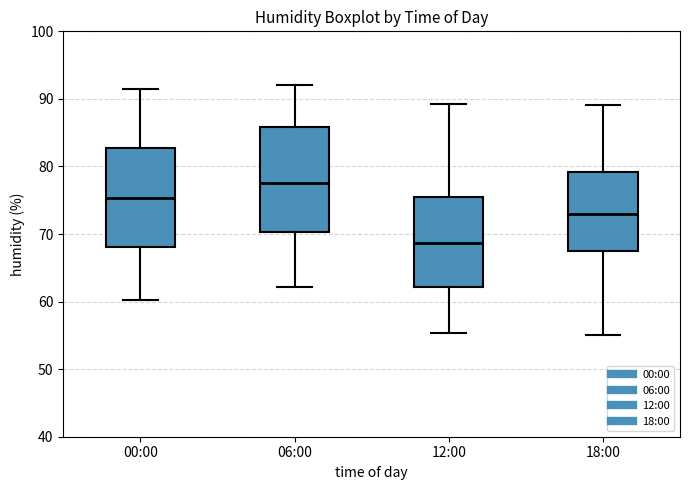

Reading left to right, read every box against the y-axis: the position of its median line, the range the box covers, and the ends of its whiskers. The values are not printed on the chart, so give them approximately, as read against the axis.

00:00: median 75, box 68 to 83, whiskers 60 to 91
06:00: median 78, box 70 to 86, whiskers 62 to 92
12:00: median 69, box 62 to 76, whiskers 55 to 89
18:00: median 73, box 67 to 79, whiskers 55 to 89